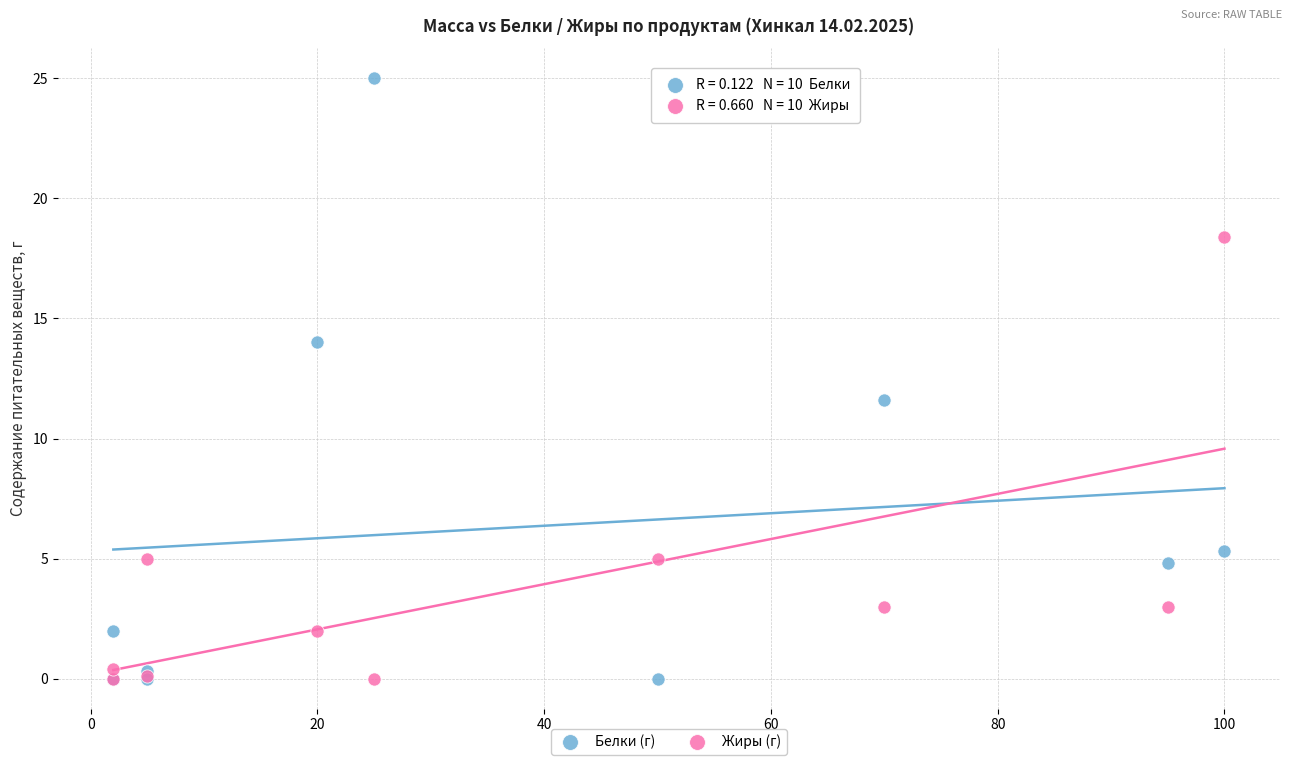

What are all the series names shown in the legend?

Белки (г), Жиры (г)